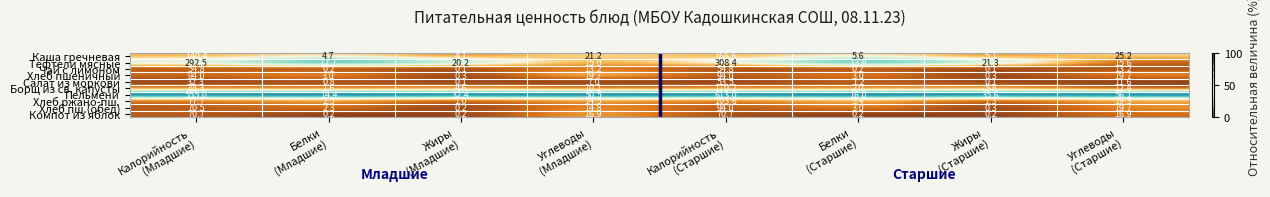

Which series changed the most between Белки
(Младшие) and Белки
(Старшие)?

Пельмени